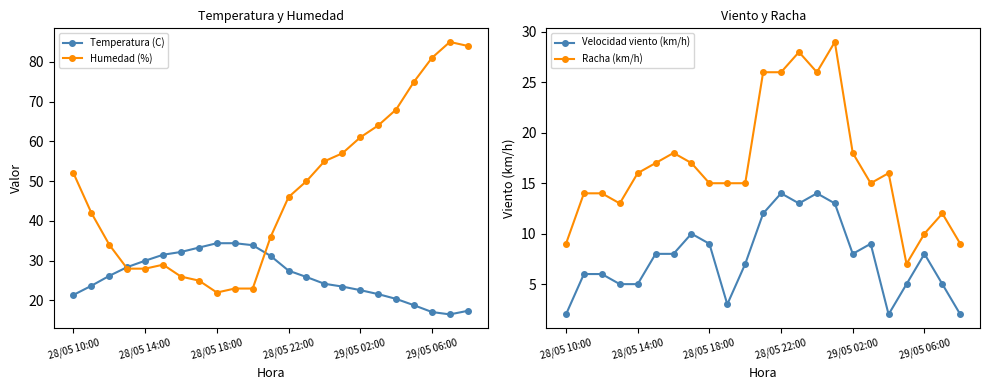

The Temperatura (C) series shows 11.6 at 28/05 18:00. True or false?

False